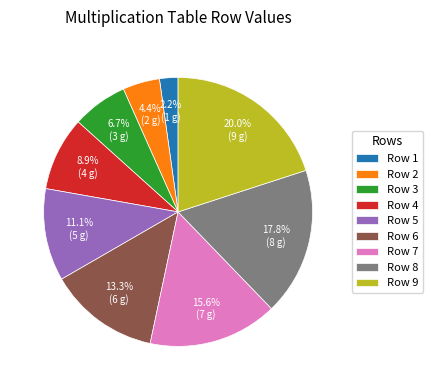

Count the number of slices in the pie.

9